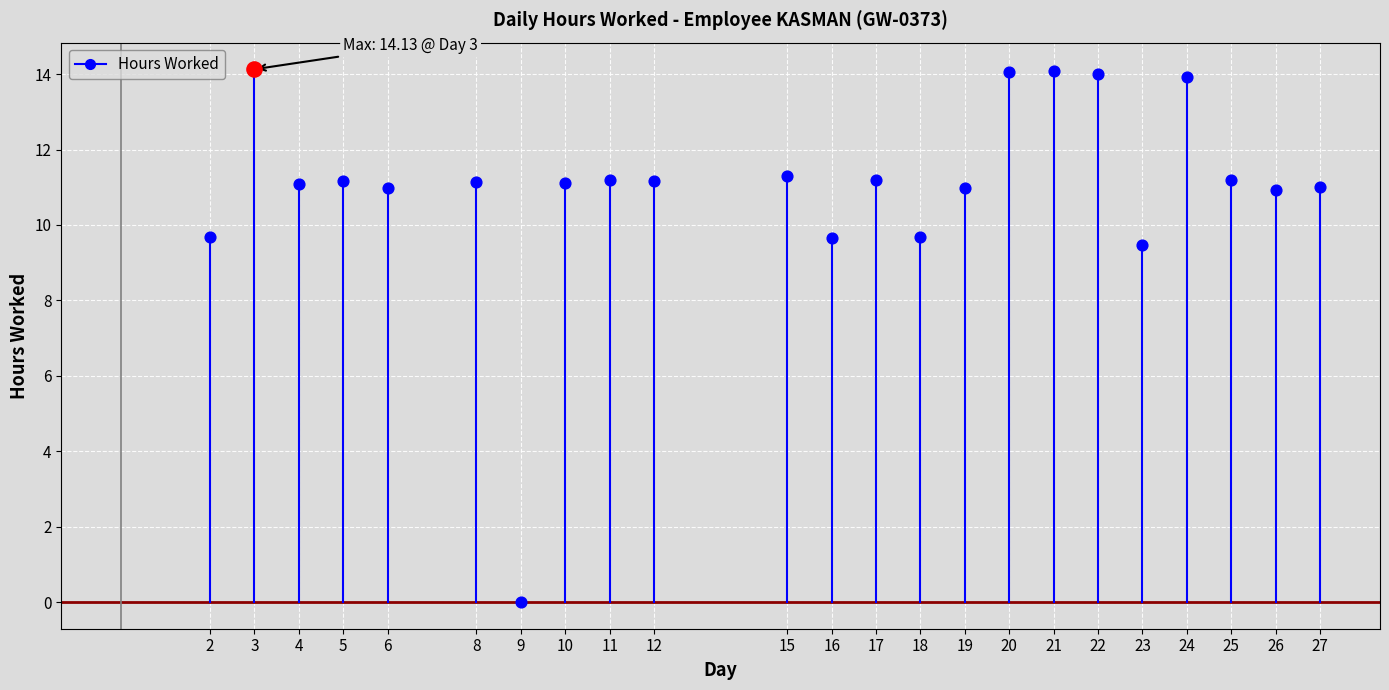

What is the change in value from 9 to 20?

+14.1